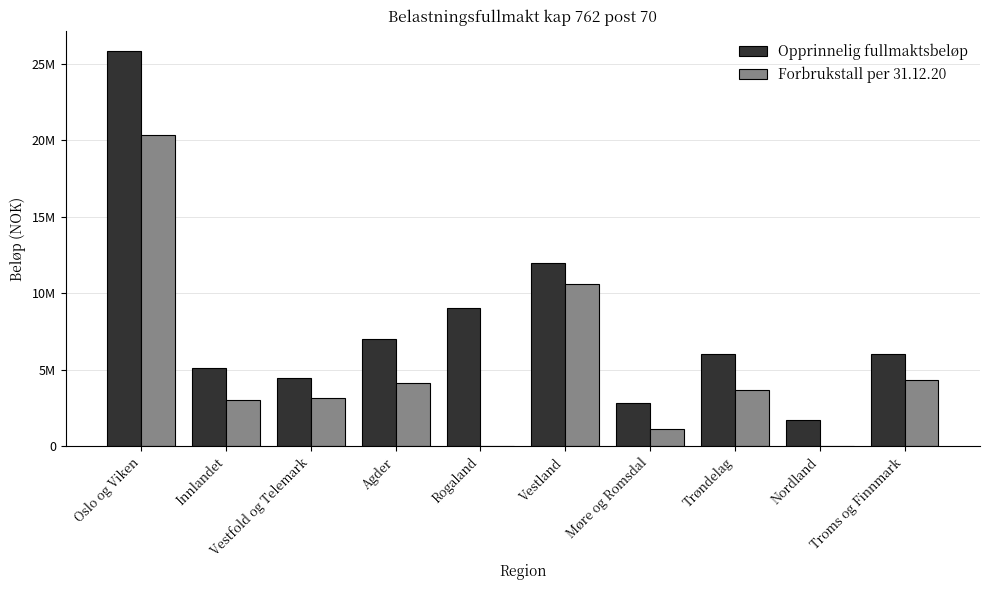

At which category is the sum across all series the highest?

Oslo og Viken